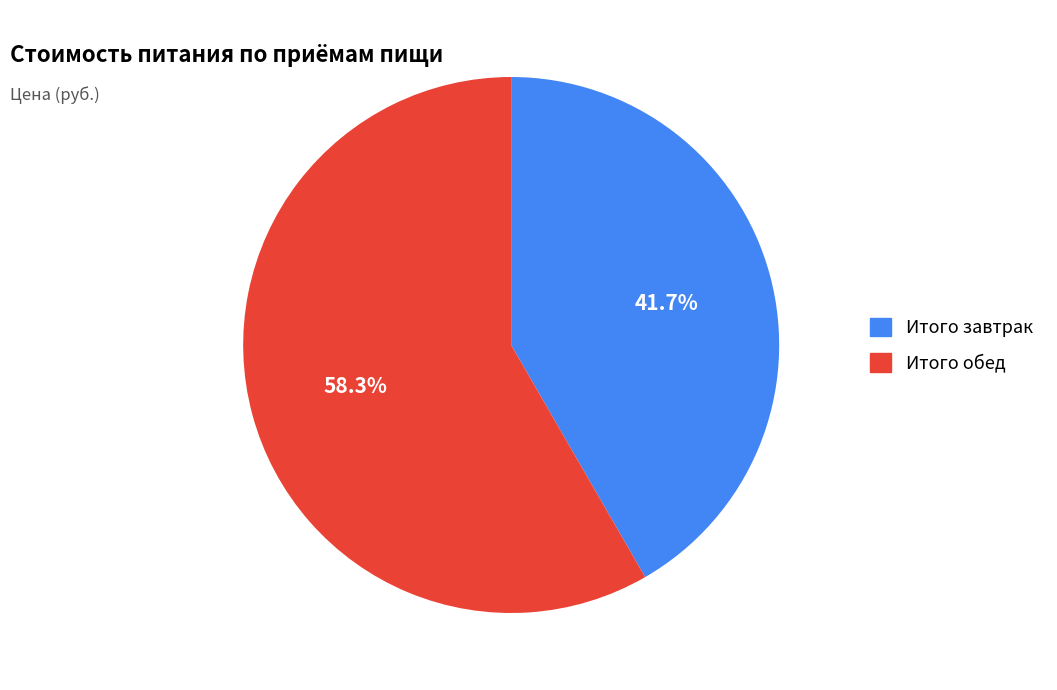

True or false: Итого завтрак accounts for 27% of the total.

False